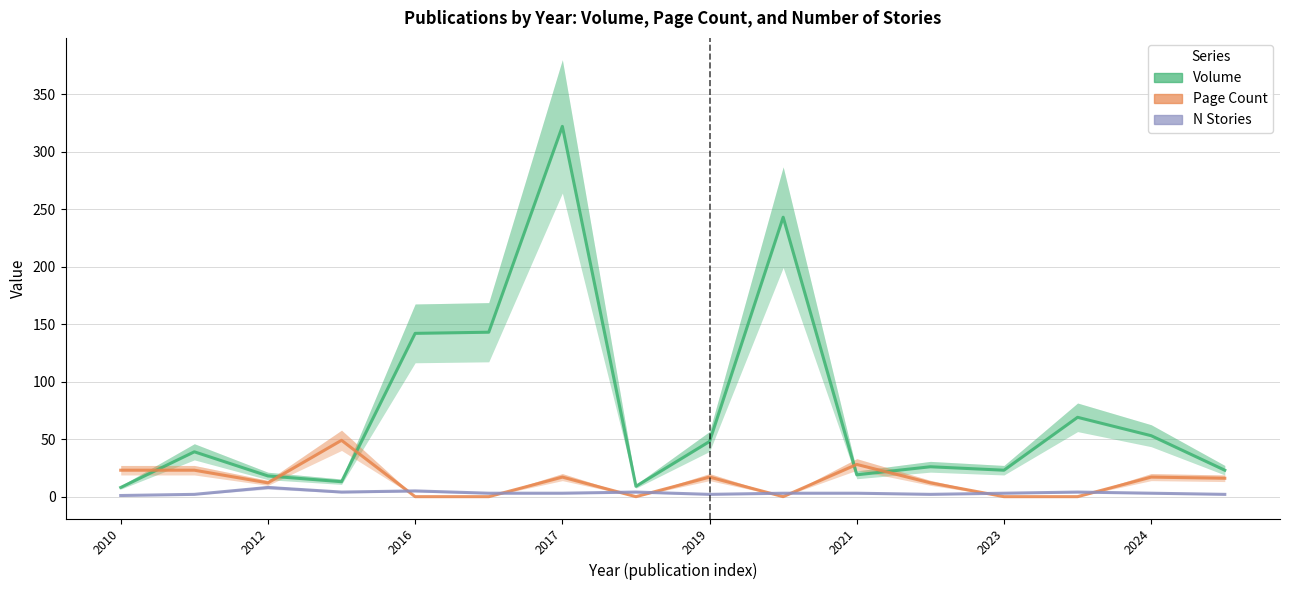

Rank the series at 2012 from highest to lowest value.

Volume, Page Count, N Stories